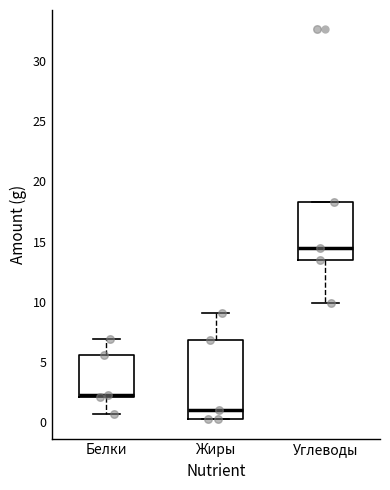

Reading left to right, transcribe this box plot: for each box, give where its median line is, the range the box spans, and where its two whiskers end, as read against the y-axis. The values are not printed on the chart, so give them approximately, as read against the axis.

Белки: median 2.5, box 2.0 to 5.5, whiskers 0.5 to 7.0
Жиры: median 1.0, box 0.5 to 7.0, whiskers 0.5 to 9.0
Углеводы: median 14.5, box 13.5 to 18.5, whiskers 10.0 to 18.5